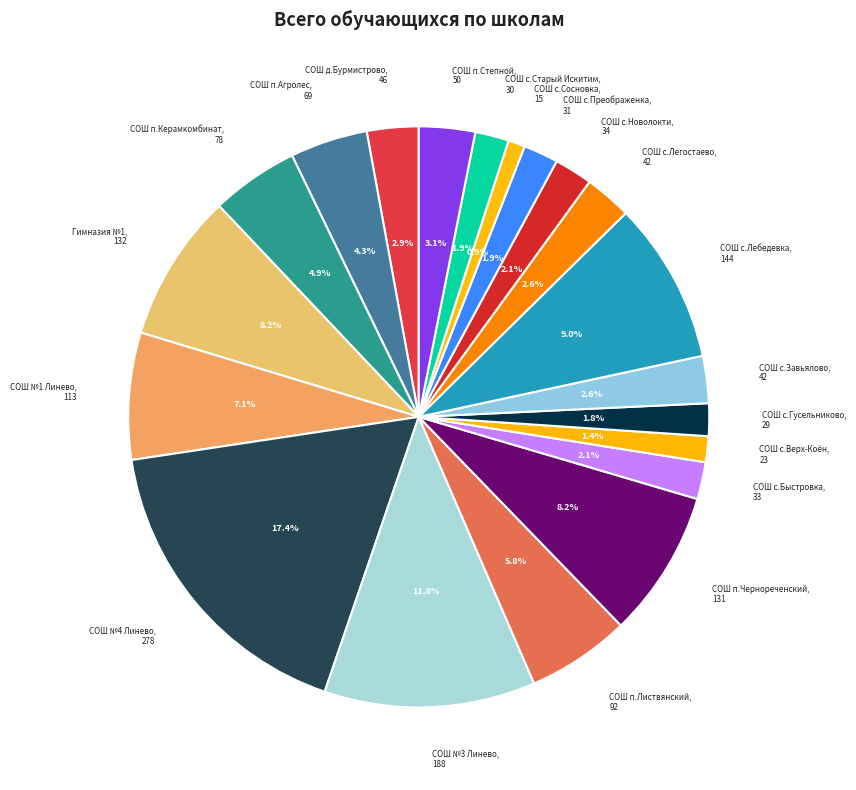

Count the number of slices in the pie.

20